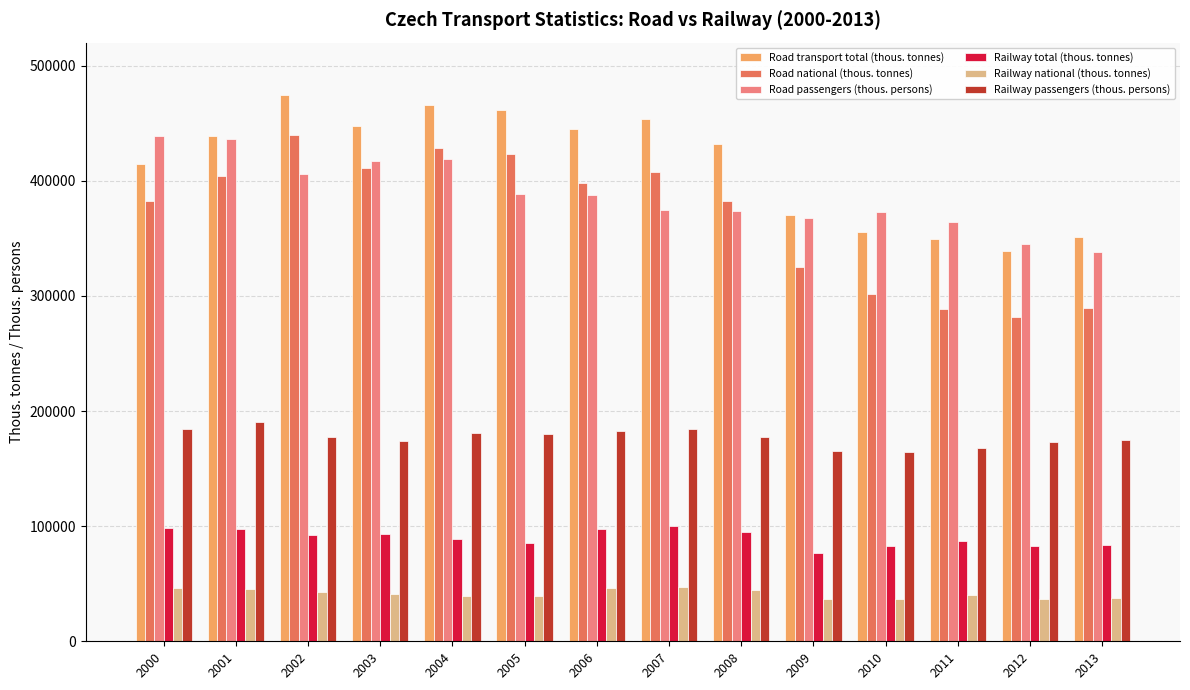

Is it true that Road national (thous. tonnes) equals 167647 at 2000?

False